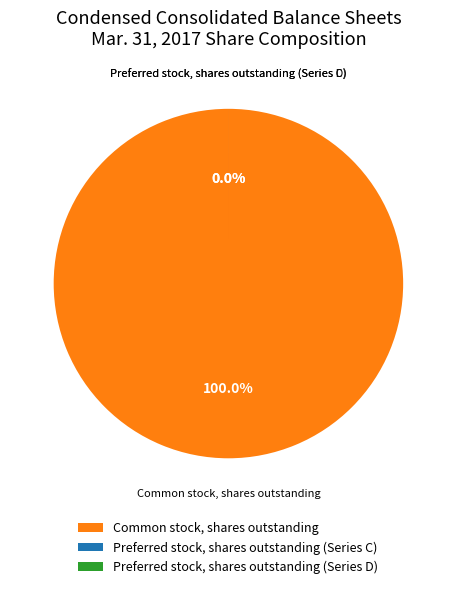

Is there any slice that represents more than half of the pie?

Yes